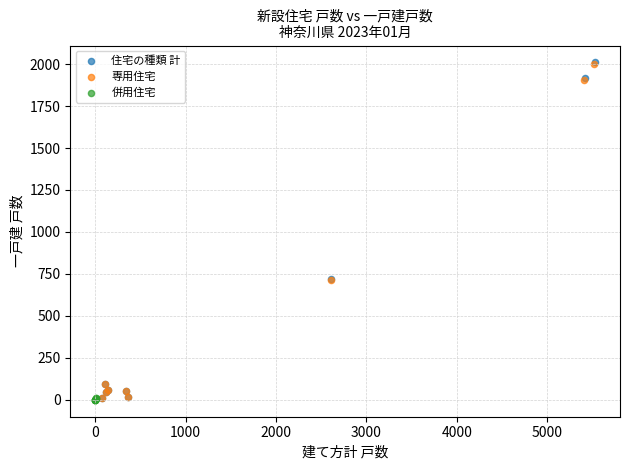

Which series has the largest Y range (max minus min)?

住宅の種類 計